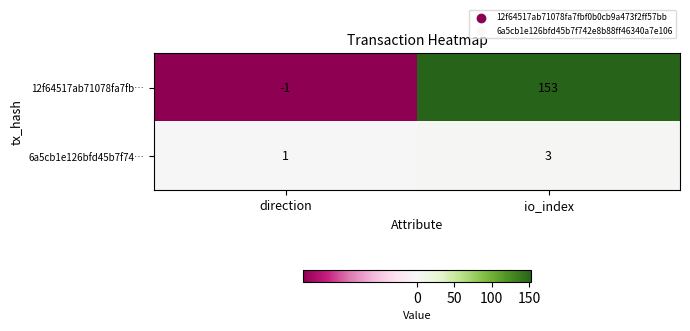

At how many categories does at least one series exceed 112?

1